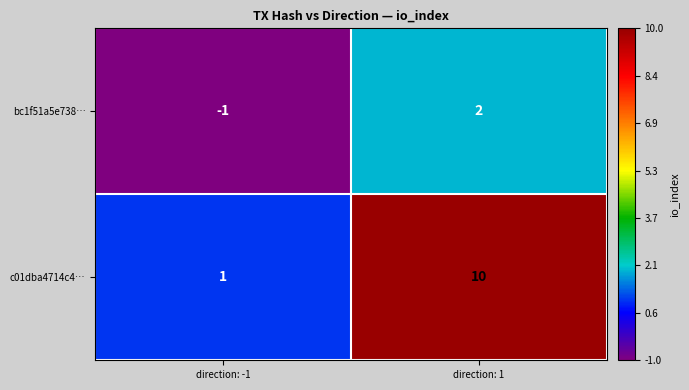

Which series changed the most between direction: -1 and direction: 1?

c01dba4714c4…